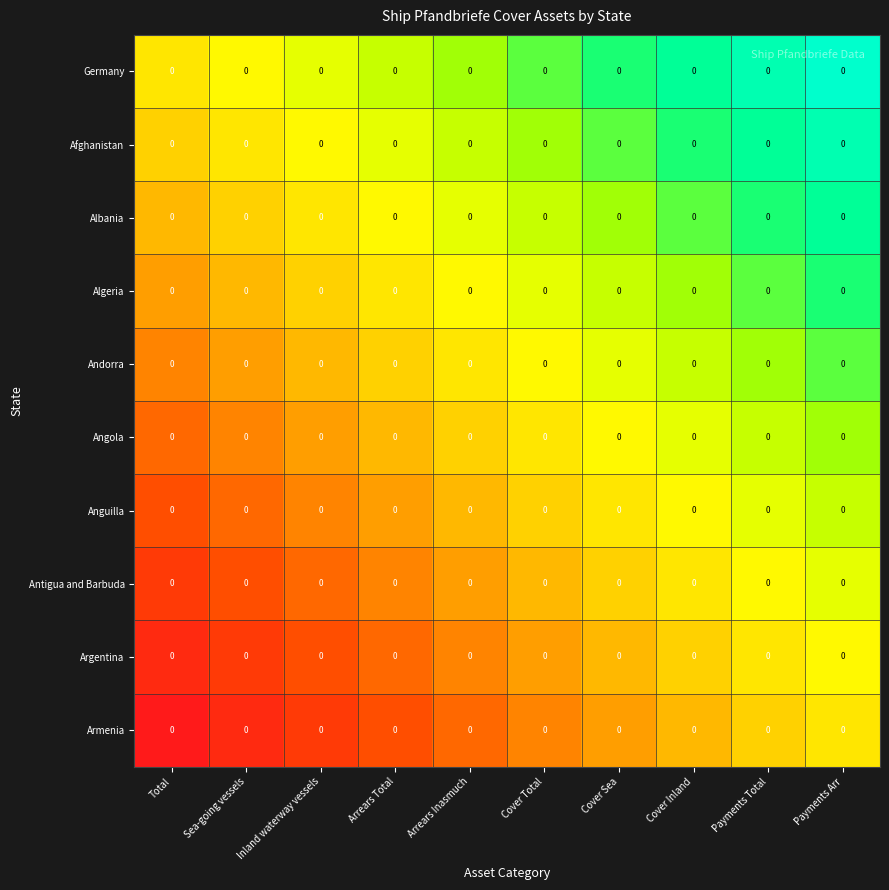

Which series has the largest range (max minus min)?

Germany